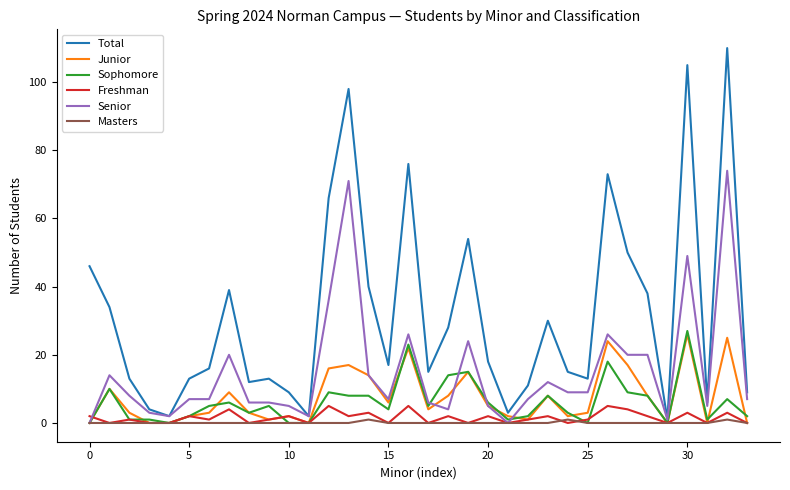

Which series has the largest total across all categories?

Total